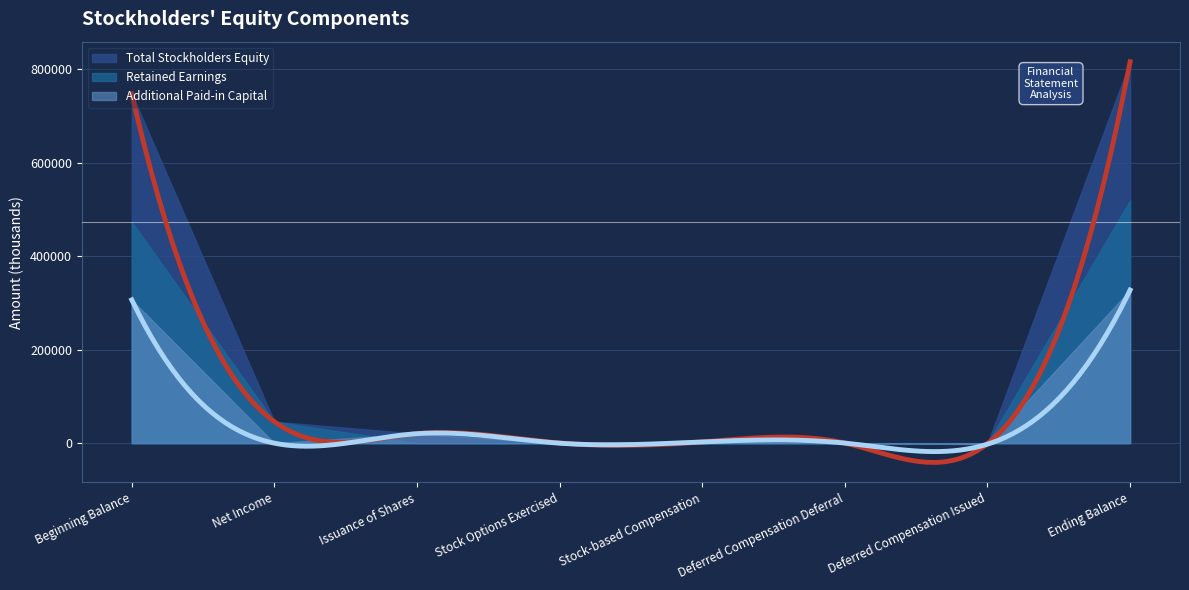

How many lines are shown in the chart?

3